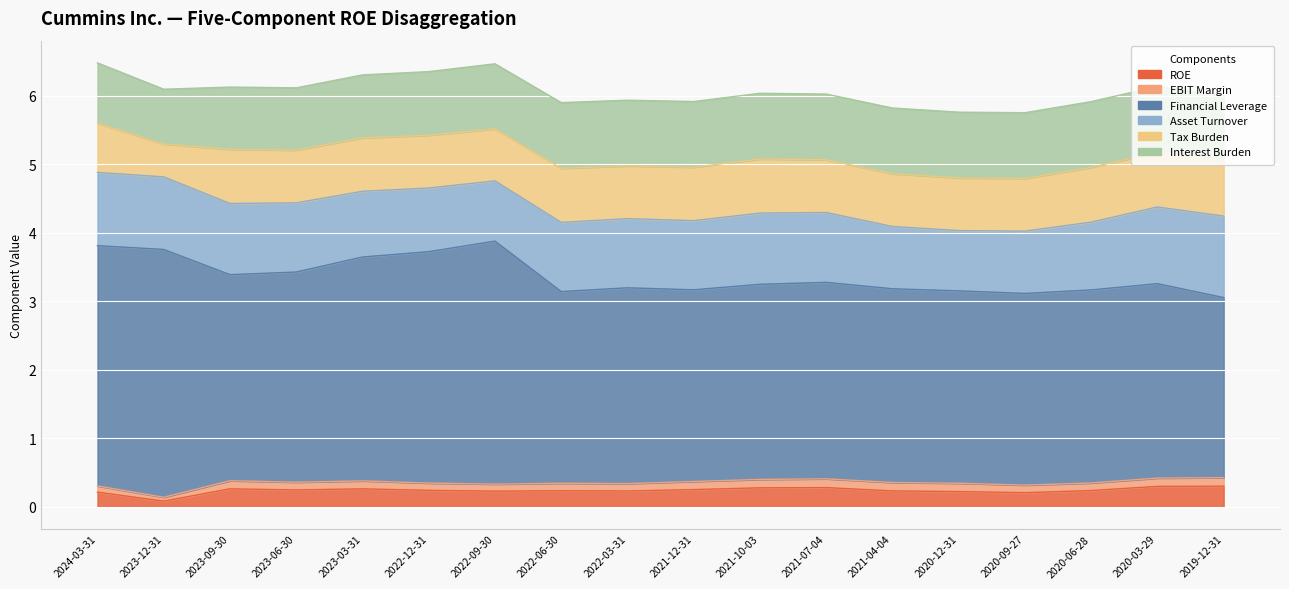

Is the value of Financial Leverage at 2023-03-31 greater than the value of EBIT Margin at 2021-12-31?

Yes